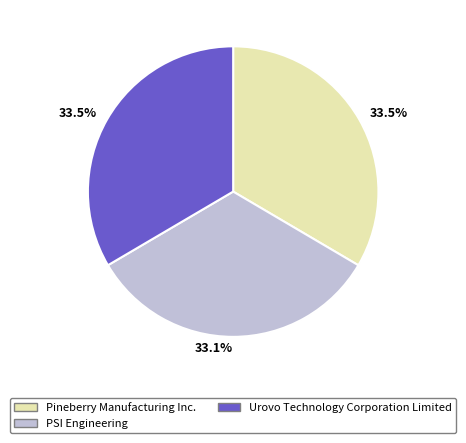

Does Urovo Technology Corporation Limited represent more than half of the total?

No